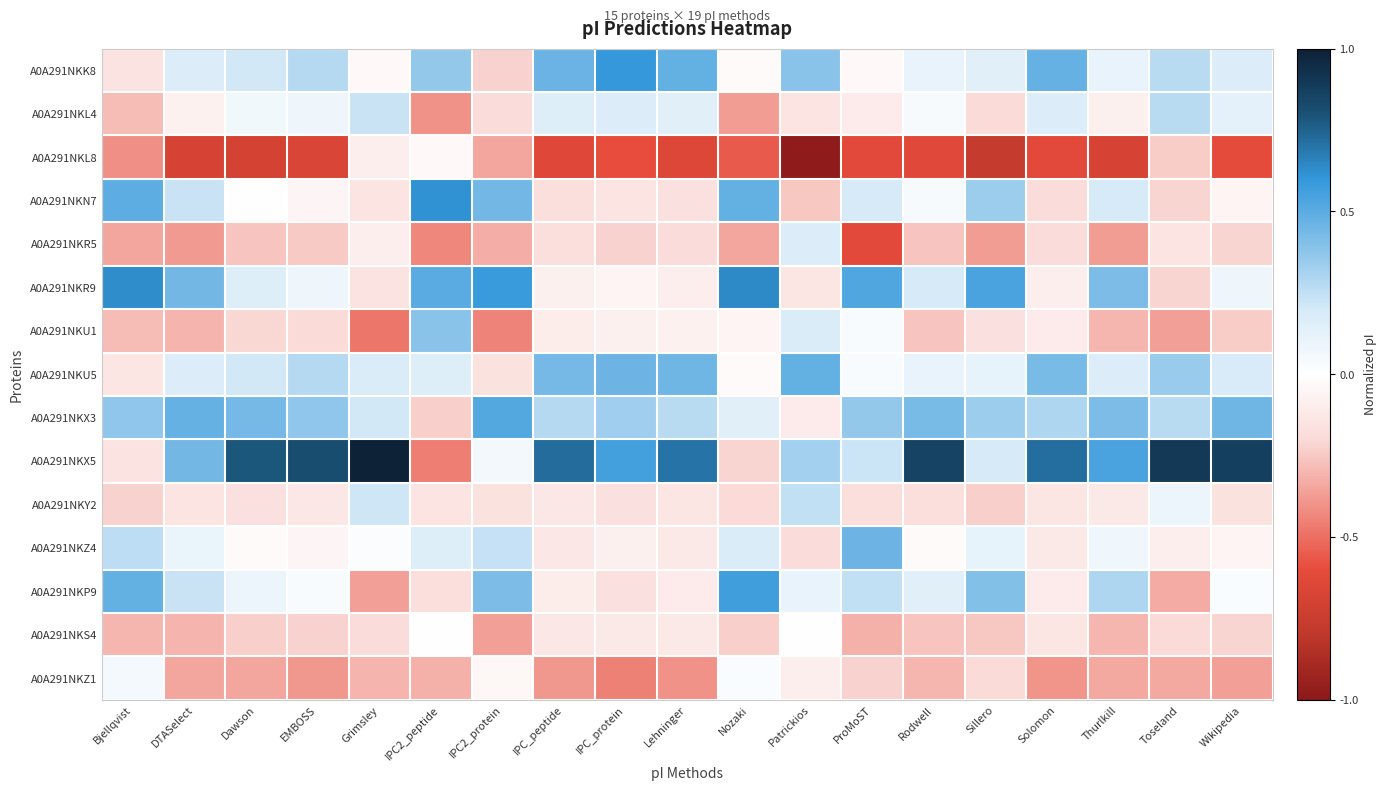

What is the spread (max minus min) of values at ProMoST?

1.1